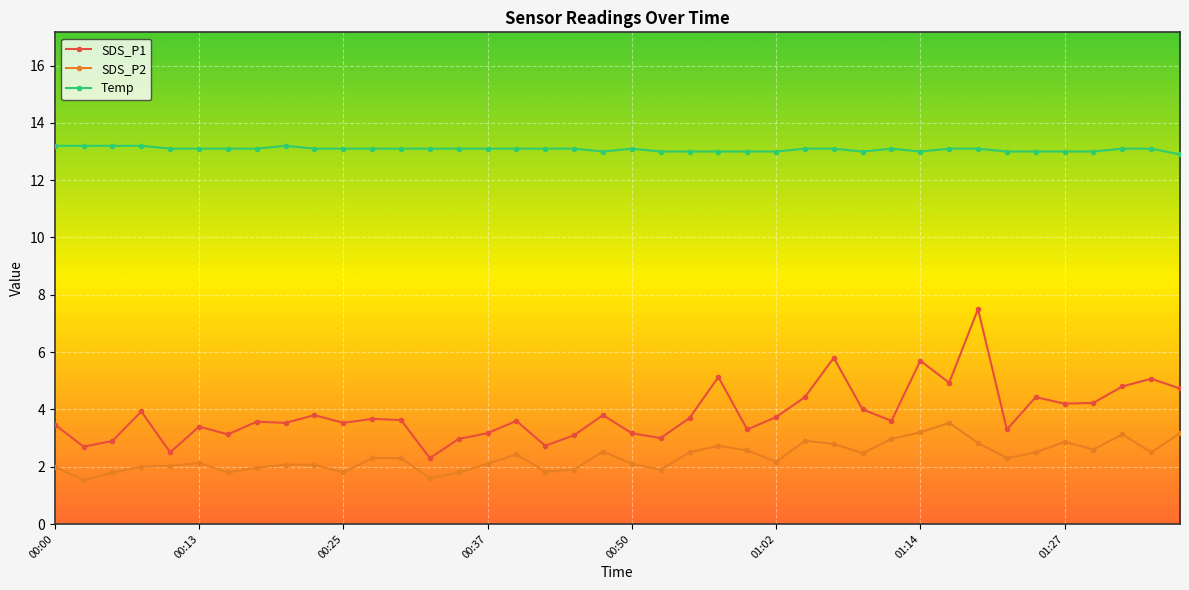

List the series in order of their peak value, lowest first.

SDS_P2, SDS_P1, Temp